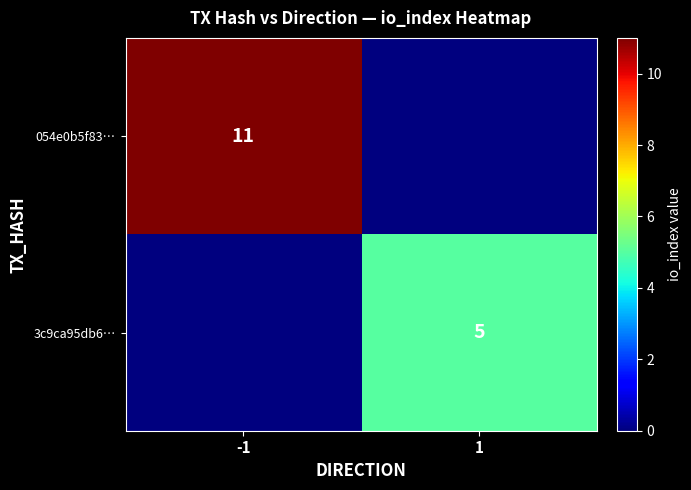

Is it true that 054e0b5f83… equals 4 at -1?

False